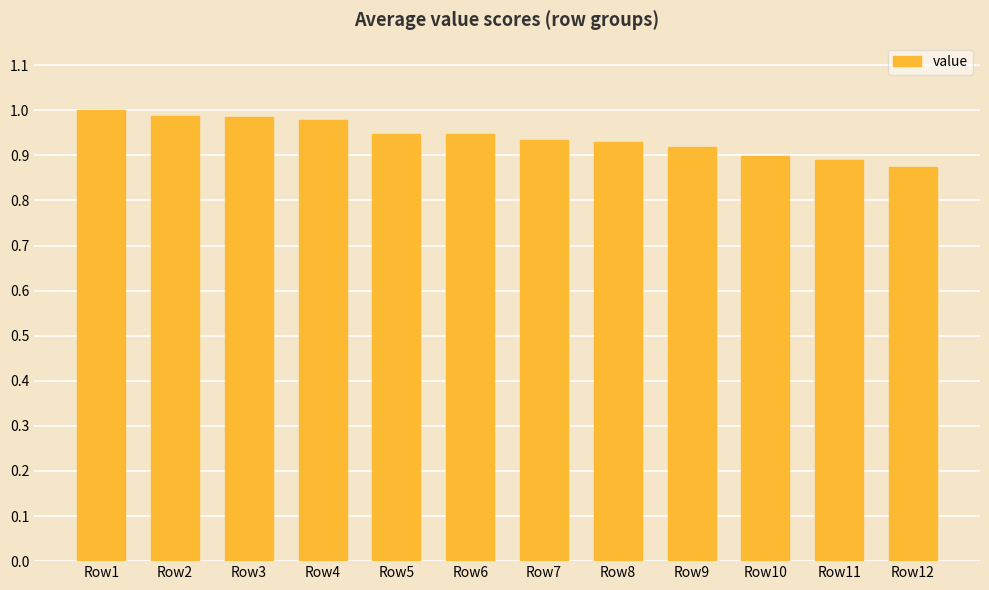

Is it true that the value at Row5 is 0.9?

True